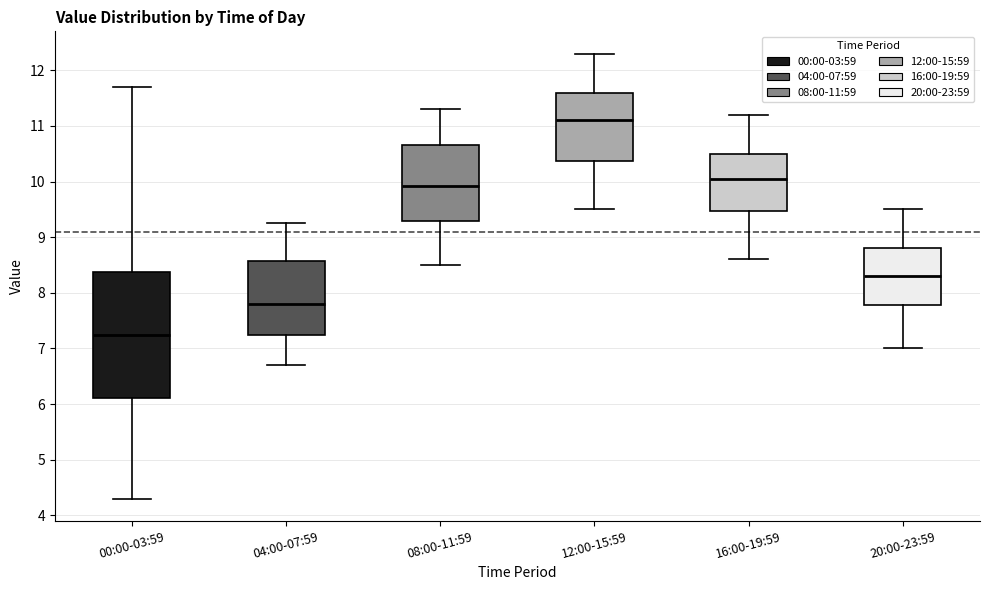

Reading left to right, read every box against the y-axis: the position of its median line, the range the box covers, and the ends of its whiskers. The values are not printed on the chart, so give them approximately, as read against the axis.

00:00-03:59: median 7.2, box 6.1 to 8.4, whiskers 4.3 to 11.7
04:00-07:59: median 7.8, box 7.2 to 8.6, whiskers 6.7 to 9.3
08:00-11:59: median 9.9, box 9.3 to 10.7, whiskers 8.5 to 11.3
12:00-15:59: median 11.1, box 10.4 to 11.6, whiskers 9.5 to 12.3
16:00-19:59: median 10.1, box 9.5 to 10.5, whiskers 8.6 to 11.2
20:00-23:59: median 8.3, box 7.8 to 8.8, whiskers 7.0 to 9.5